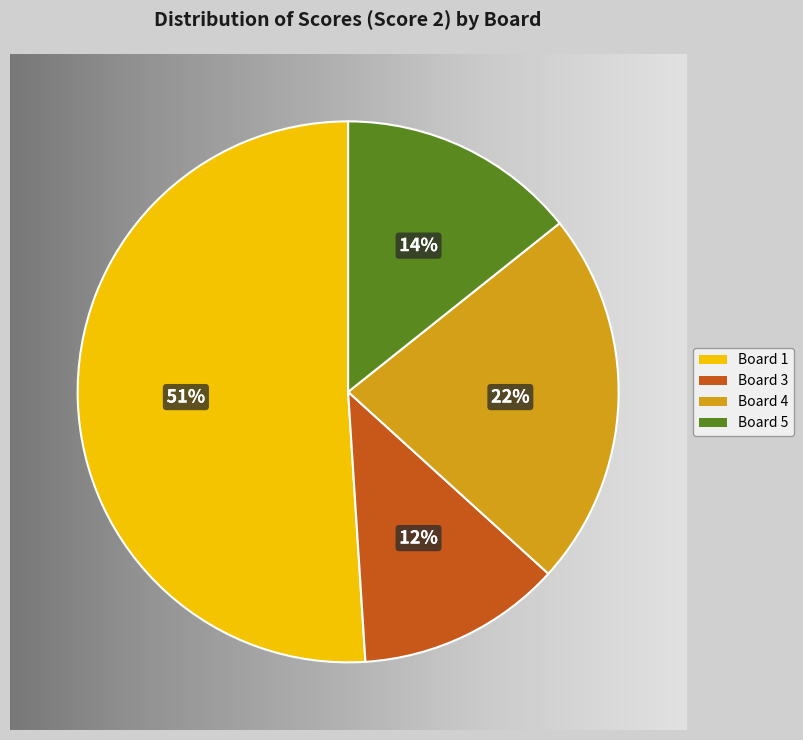

Which category has the biggest portion of the pie?

Board 1